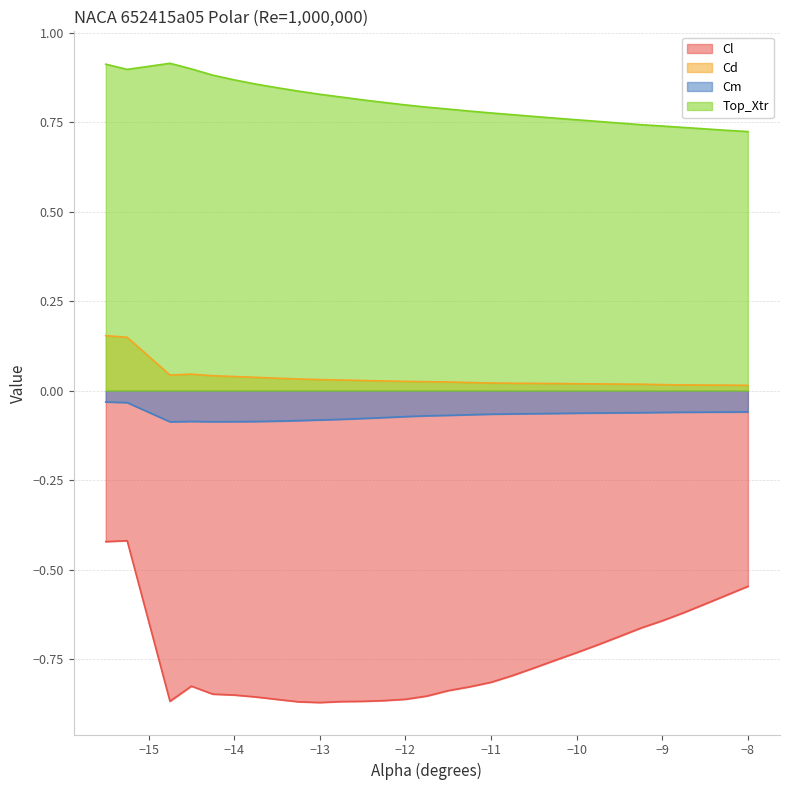

True or false: Top_Xtr and Cd cross at least once.

False